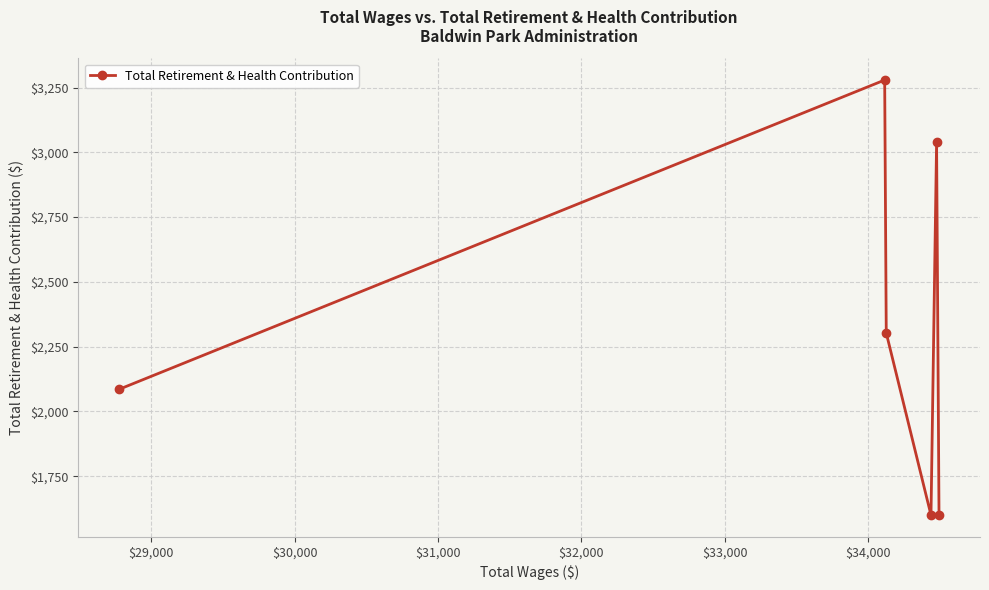

How many interior local valleys (lower than both neighbors) does the data have?

1